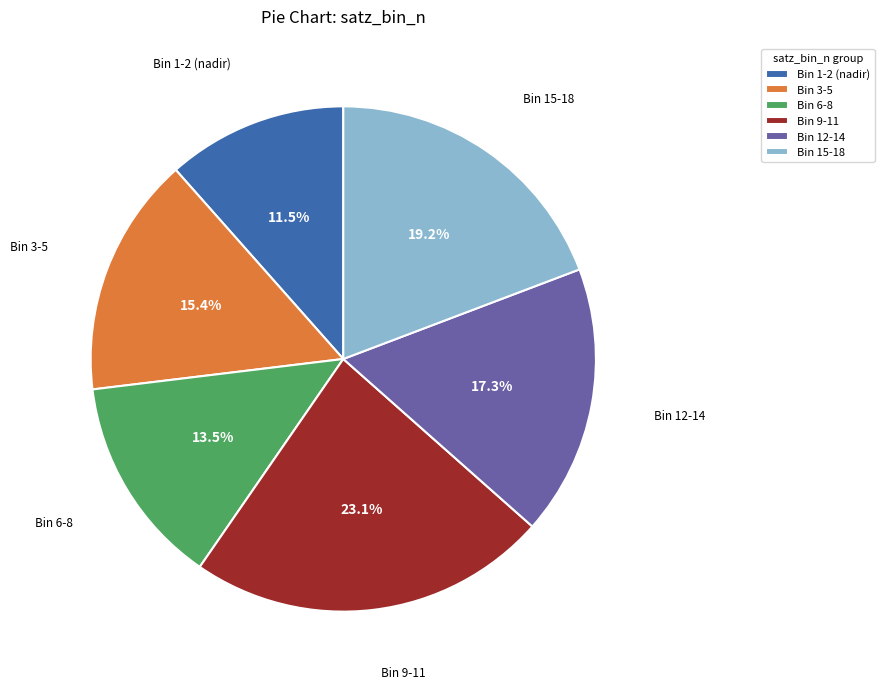

Rank the categories by value from lowest to highest.

Bin 1-2 (nadir), Bin 6-8, Bin 3-5, Bin 12-14, Bin 15-18, Bin 9-11